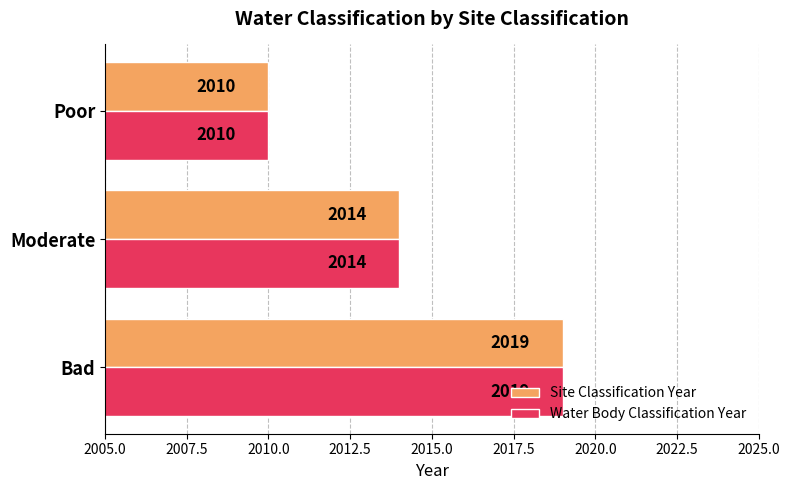

What is the minimum value shown in the chart?

2010